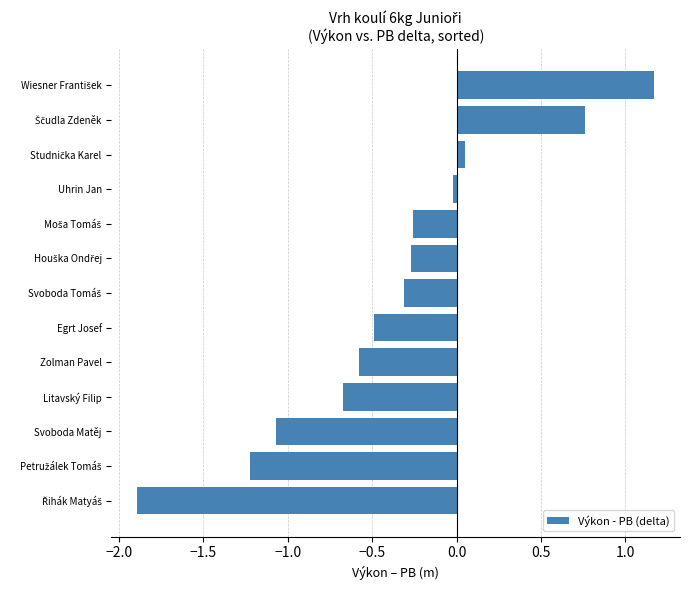

What is the greatest value displayed?

1.2